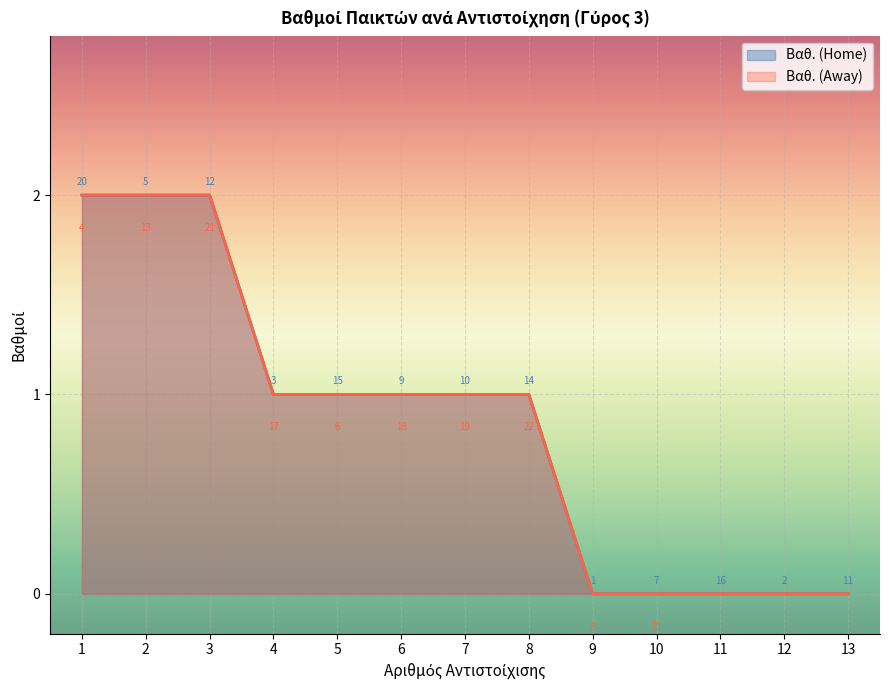

Which series has the largest range (max minus min)?

Βαθ. (Home)